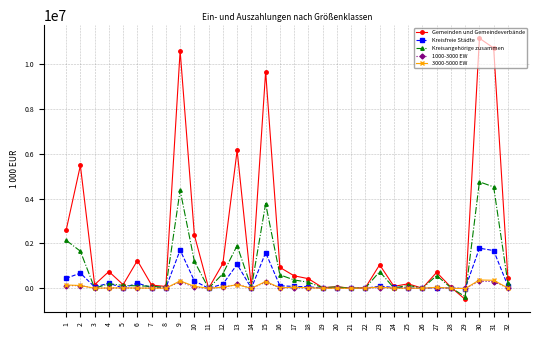

Which series has the largest total across all categories?

Gemeinden und Gemeindeverbände